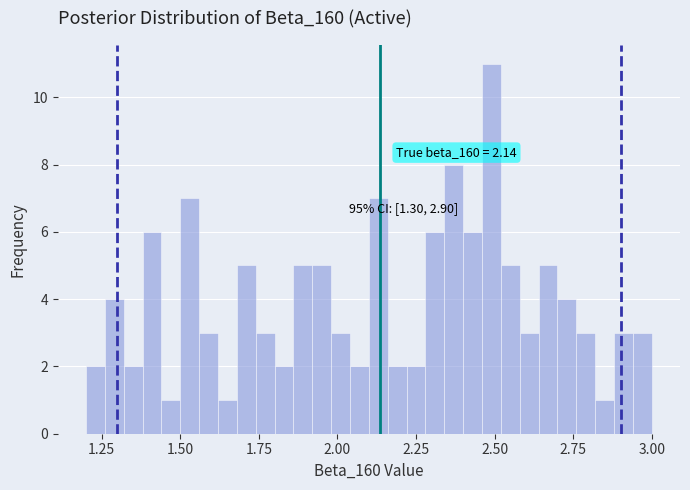

Around what value on the x-axis is the tallest bar? Give the approximate position of its centre, as read against the axis.

2.50